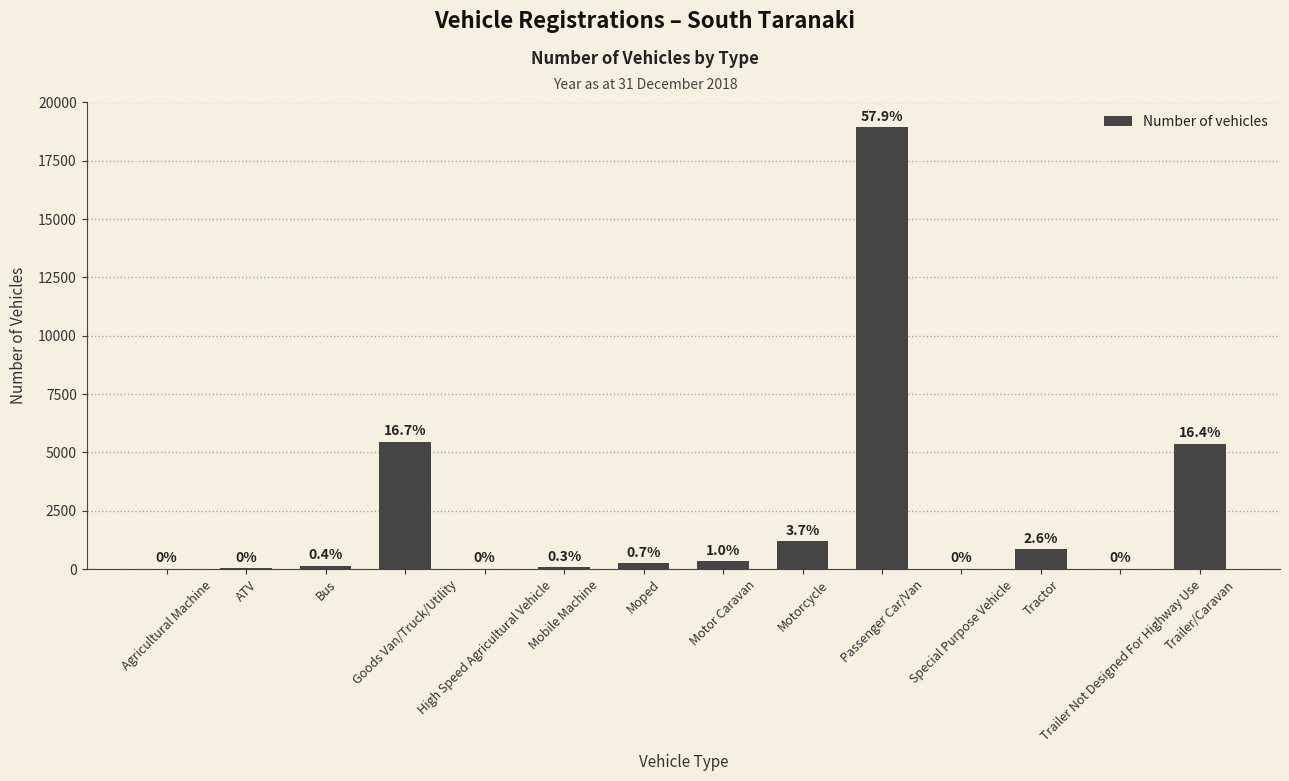

What is the difference between the maximum and minimum values?

18936